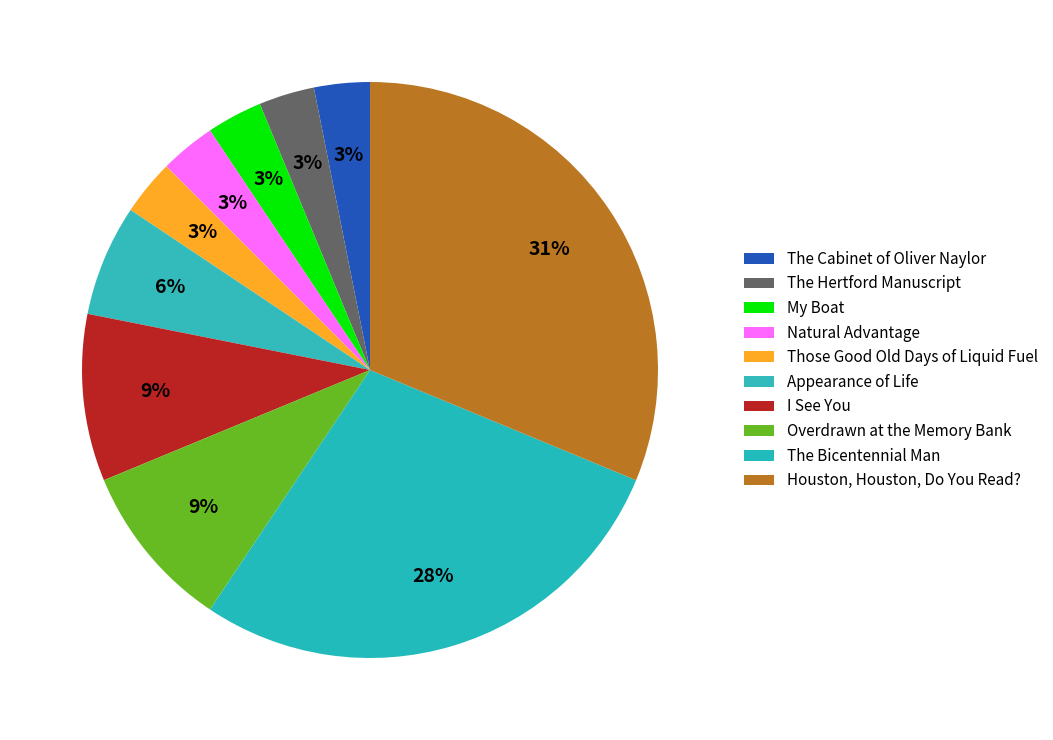

Rank the categories by value from highest to lowest.

Houston, Houston, Do You Read?, The Bicentennial Man, I See You, Overdrawn at the Memory Bank, Appearance of Life, The Cabinet of Oliver Naylor, The Hertford Manuscript, My Boat, Natural Advantage, Those Good Old Days of Liquid Fuel